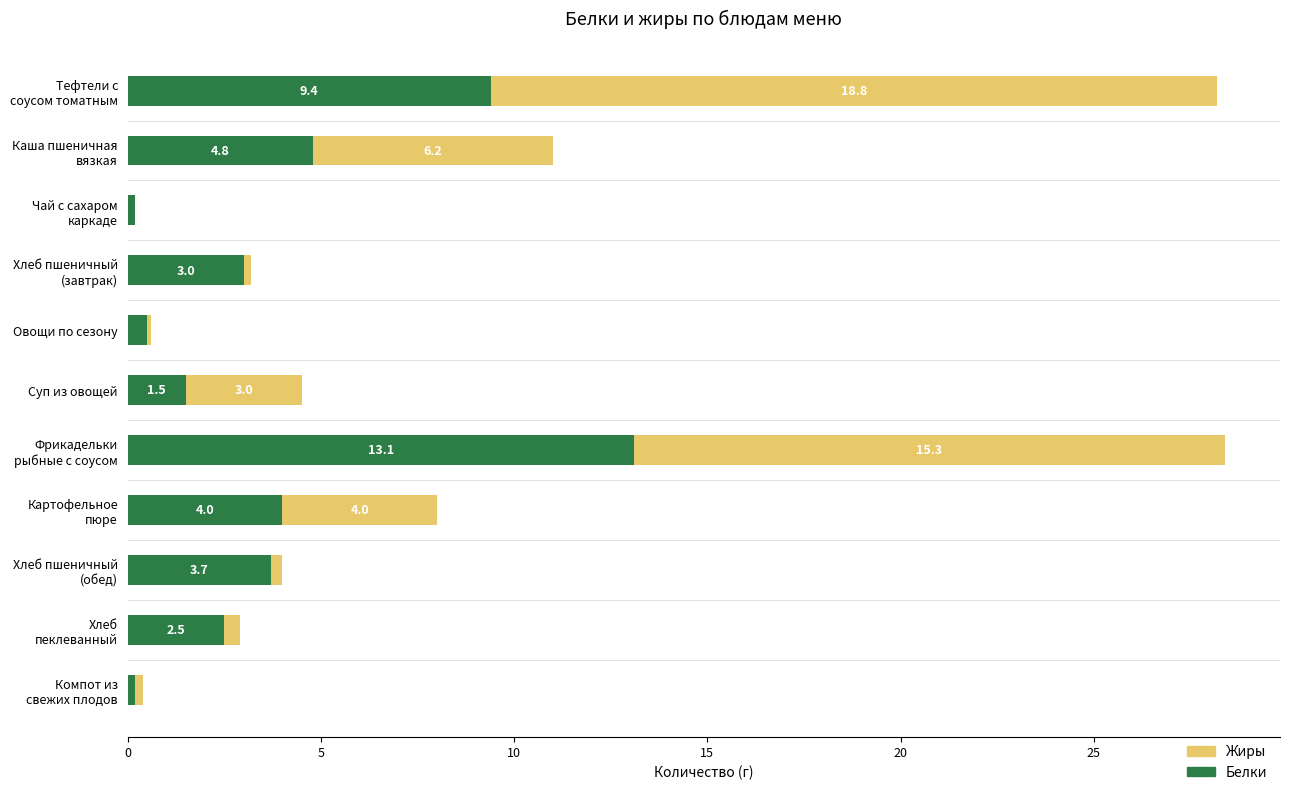

At which category is the sum across all series the highest?

Фрикадельки
рыбные с соусом